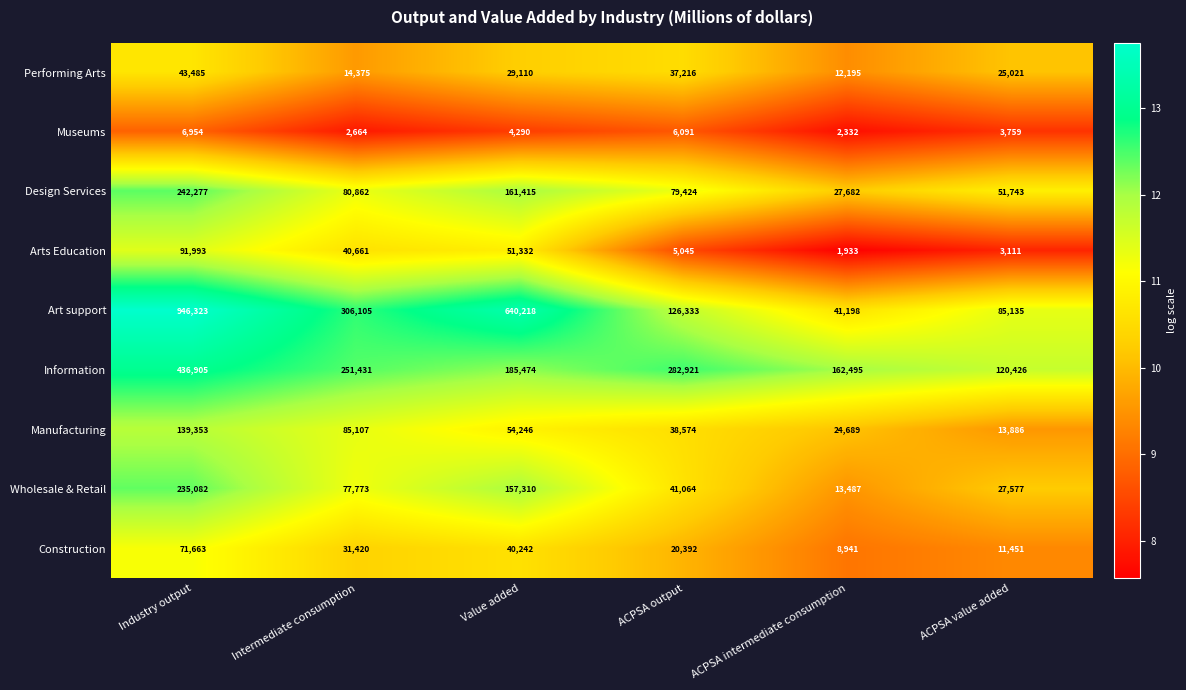

List the series in order of their peak value, lowest first.

Museums, Performing Arts, Construction, Arts Education, Manufacturing, Wholesale & Retail, Design Services, Information, Art support